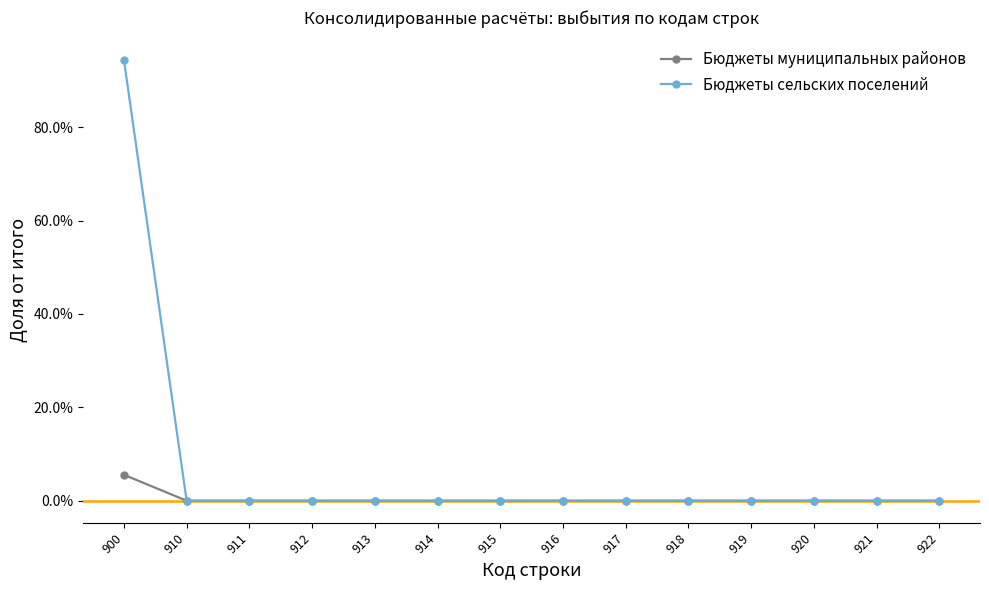

At how many categories does at least one series exceed 0?

1